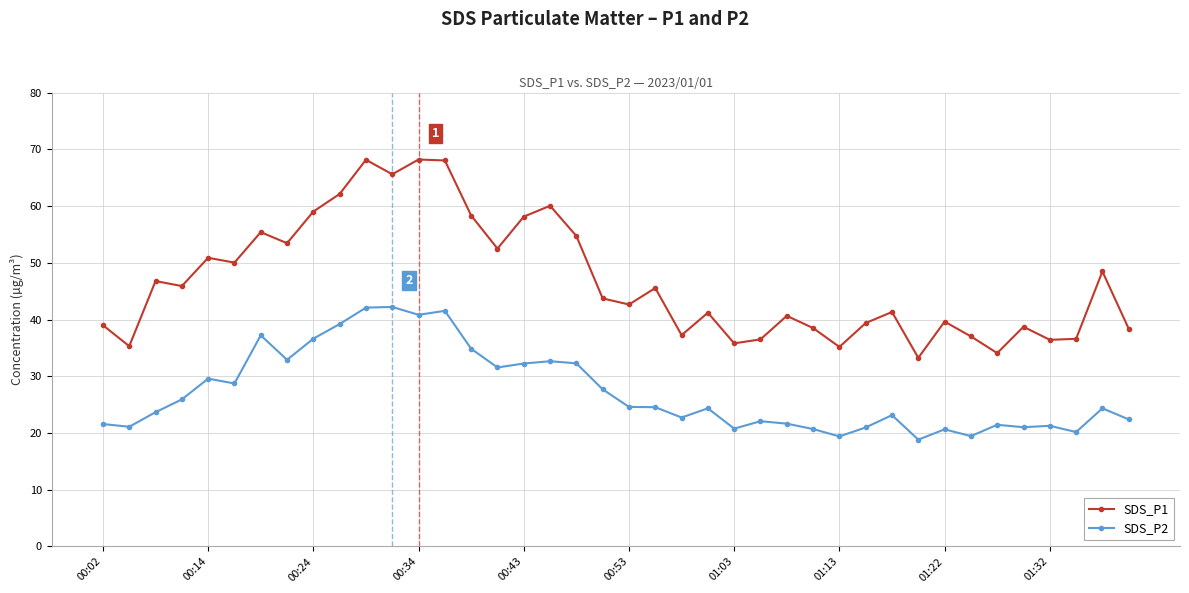

How many values in the SDS_P1 series exceed 43?

20